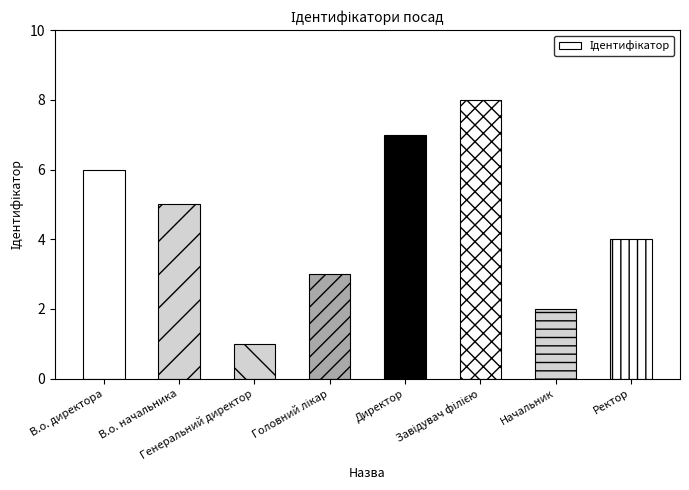

What is the label of the 4th bar from the right?

Директор